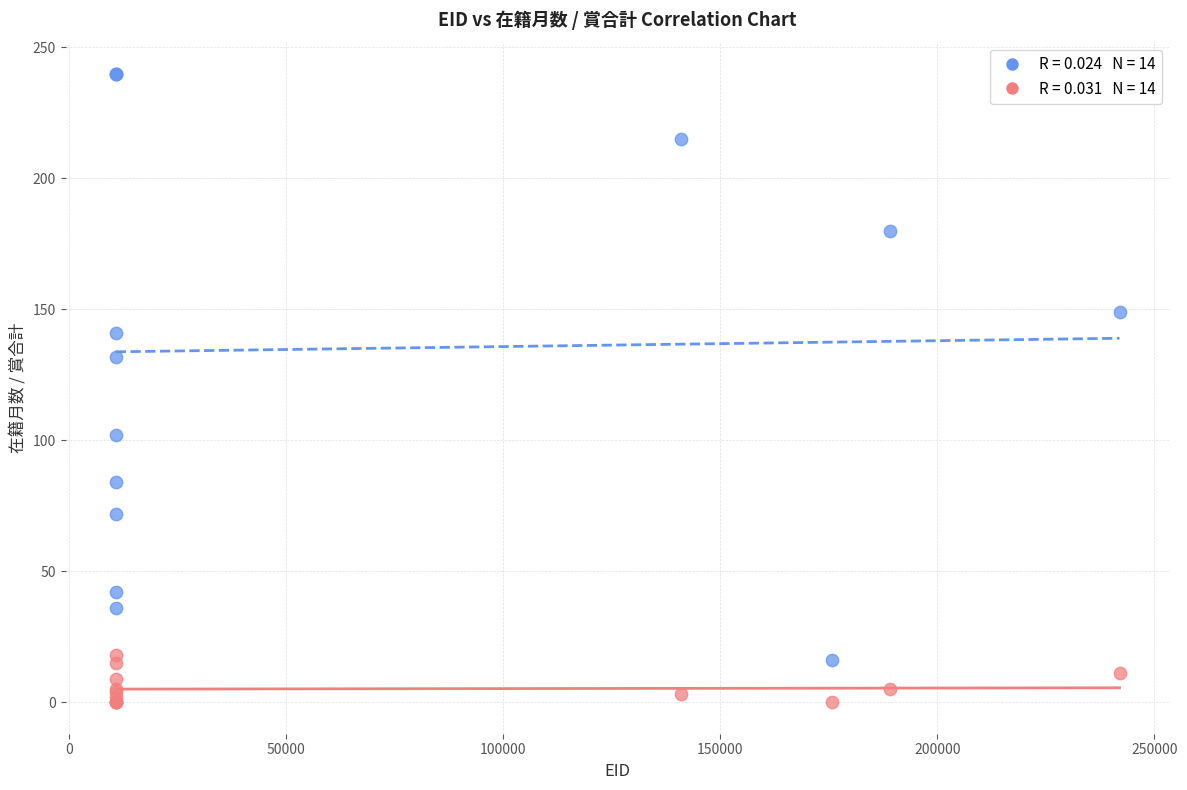

Across all series, what Y value is closest to 120?

132